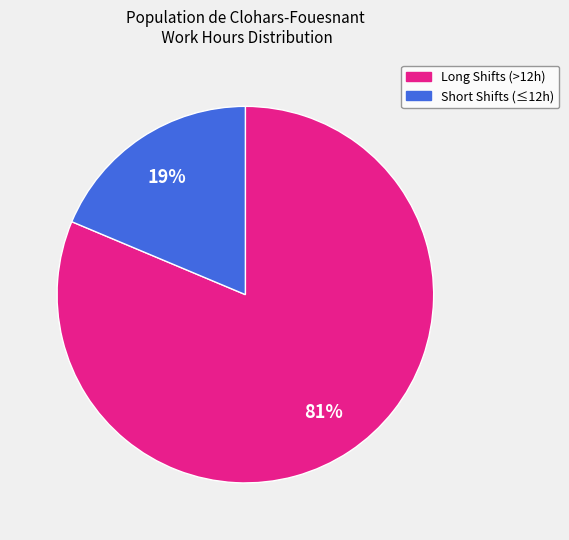

To the nearest percent, what is the average slice percentage?

50%